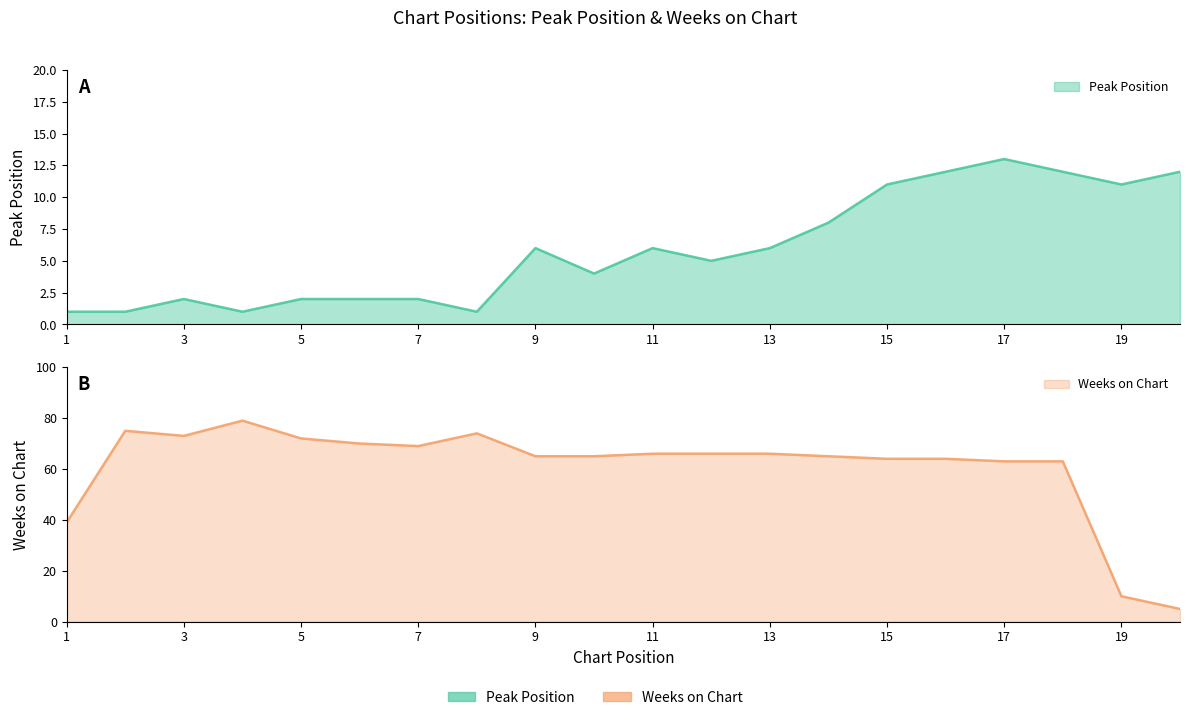

At which label does Peak Position reach its peak?

17